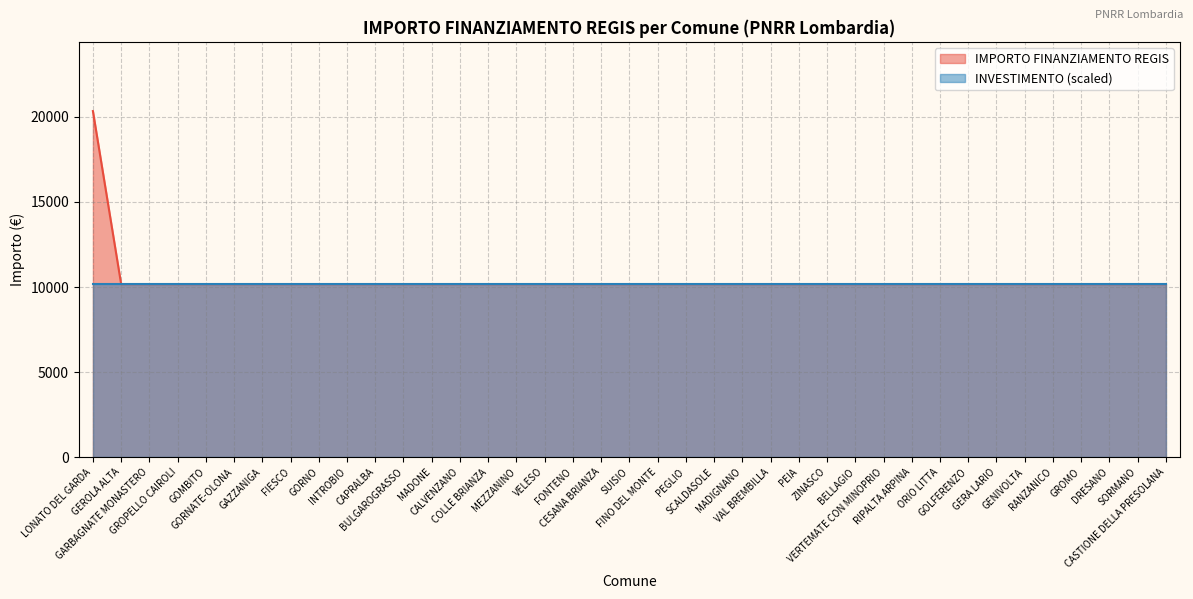

What is the average value?

10433